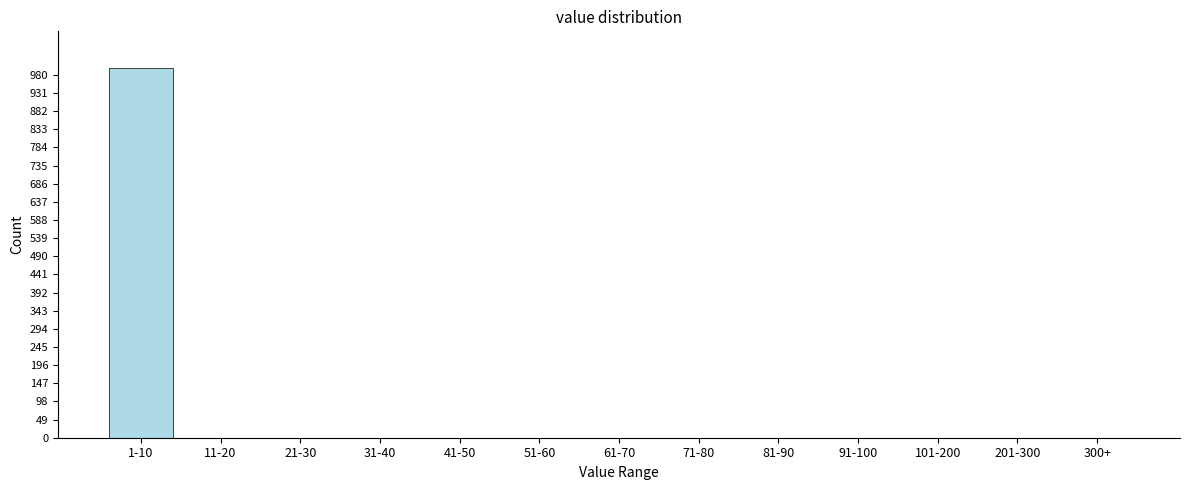

Reading left to right, extract all data points from this chart.

1-10=998	11-20=0	21-30=0	31-40=0	41-50=0	51-60=0	61-70=0	71-80=0	81-90=0	91-100=0	101-200=0	201-300=0	300+=0